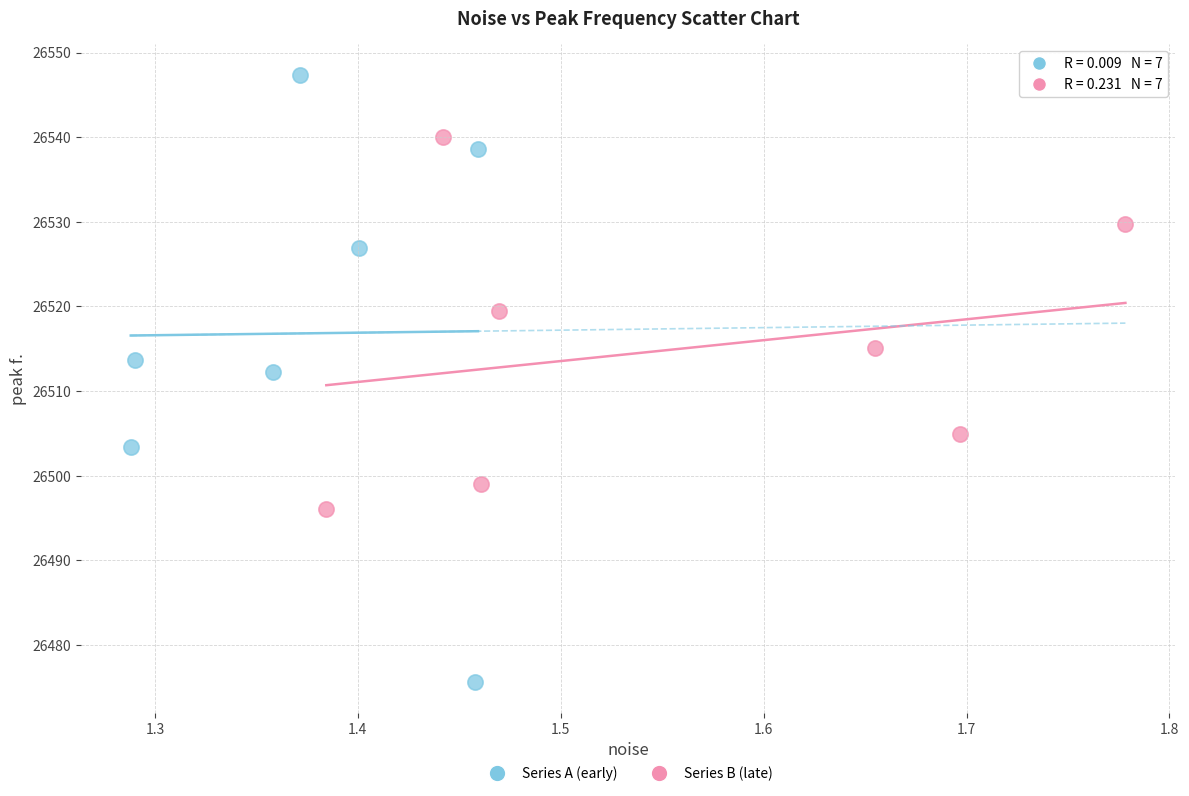

Which series contains the lowest Y value?

Series A (early)